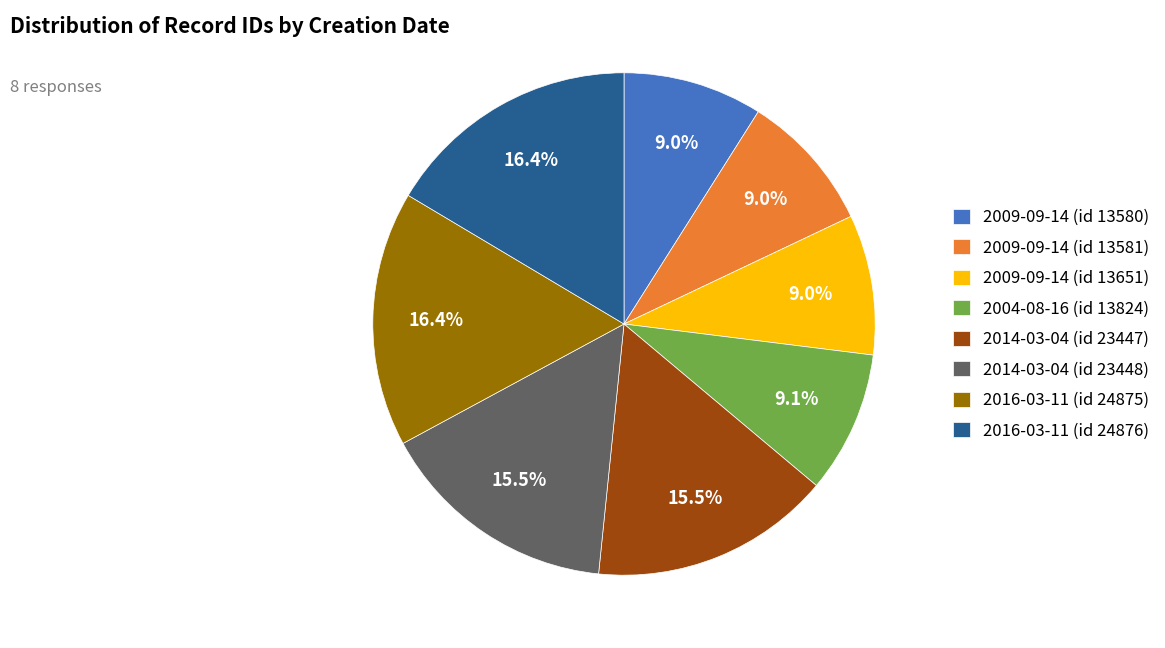

What percentage do 2016-03-11 (id 24875) and 2009-09-14 (id 13581) together represent?

25.4%